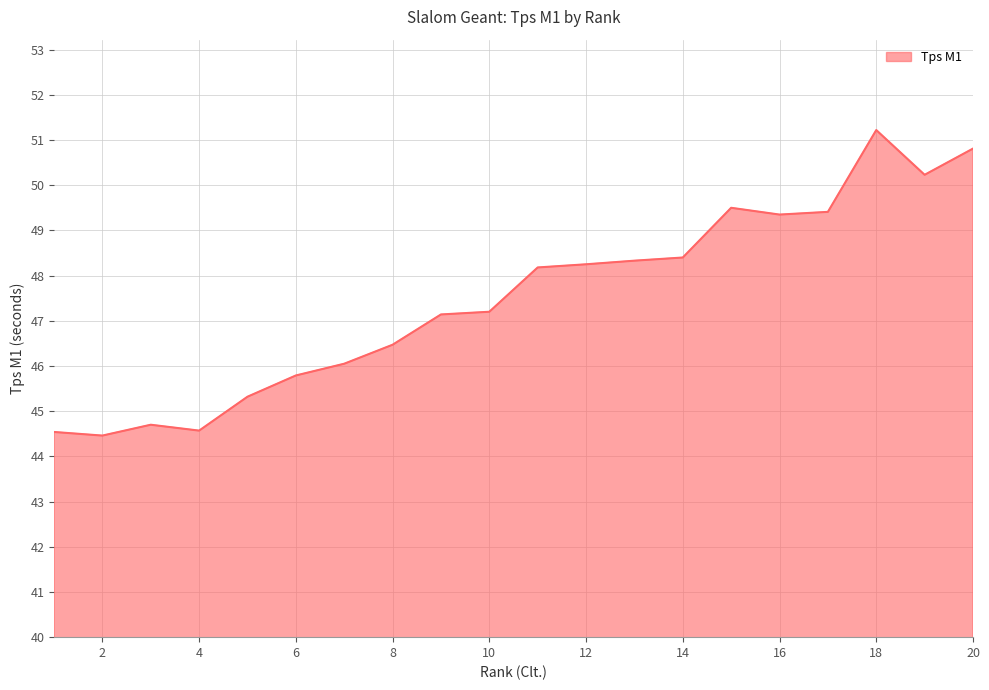

How many values exceed 48?

10